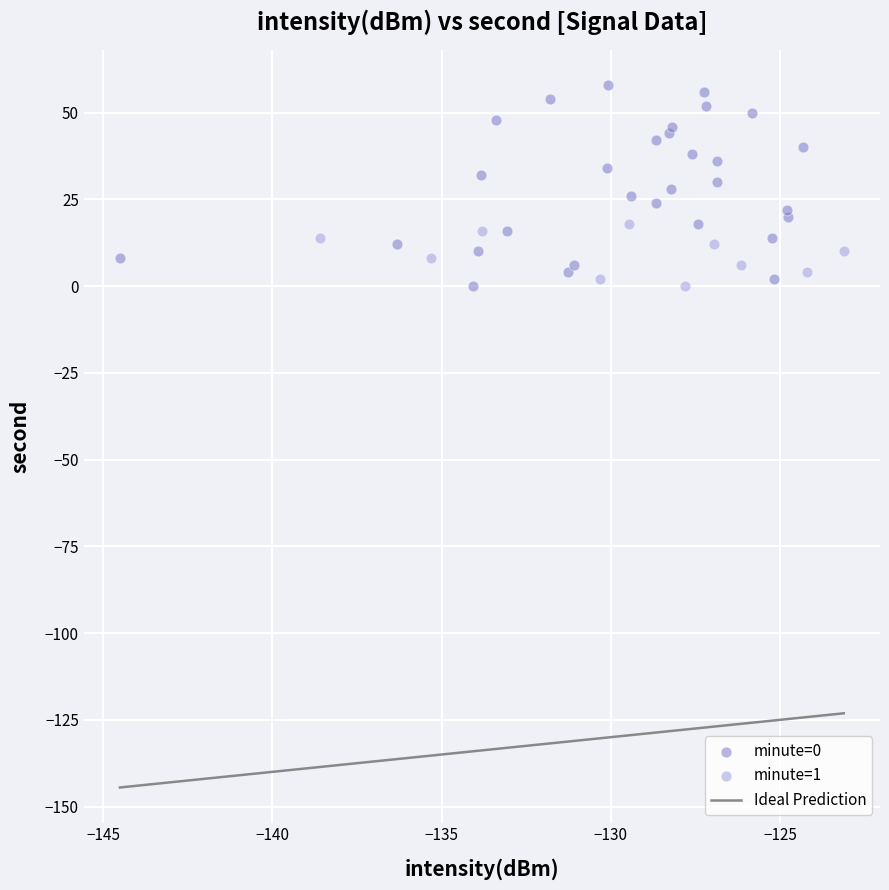

Which series reaches the maximum Y coordinate?

minute=0